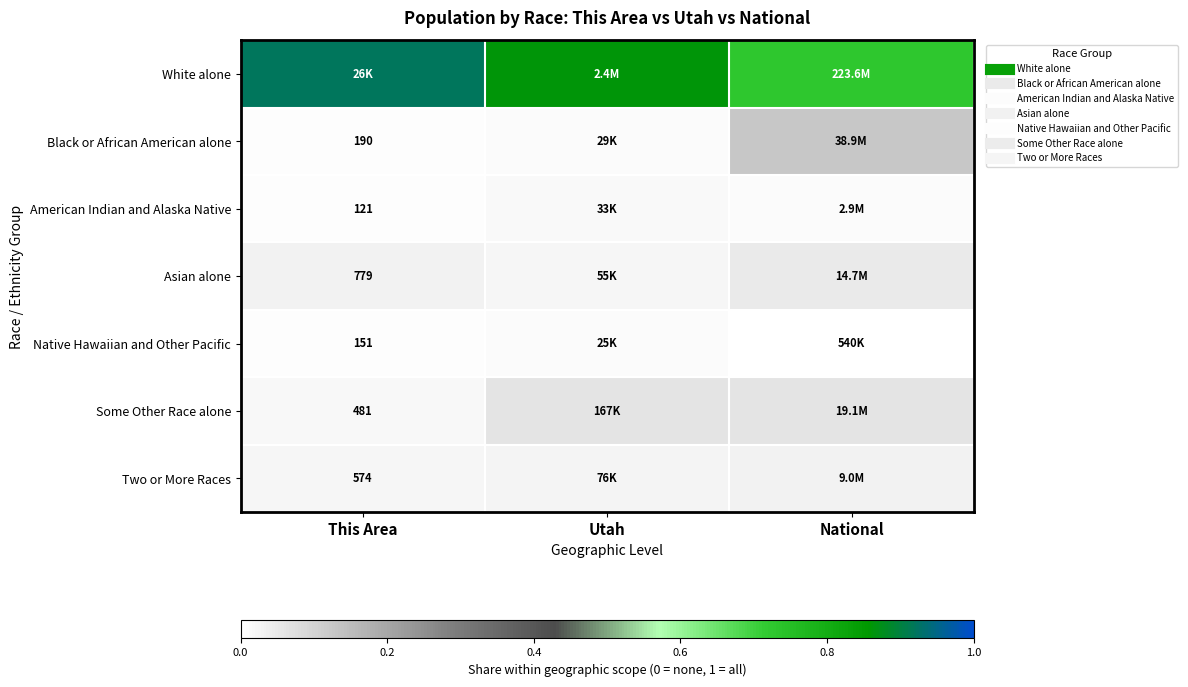

The Black or African American alone series shows 0.0 at Utah. True or false?

False